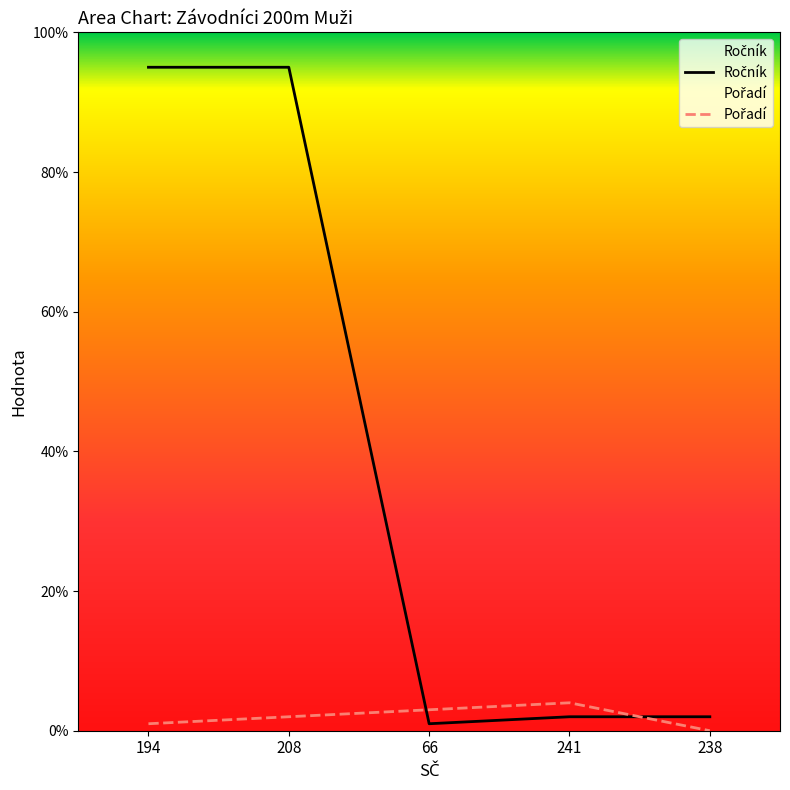

How many categories are shown in the chart?

5